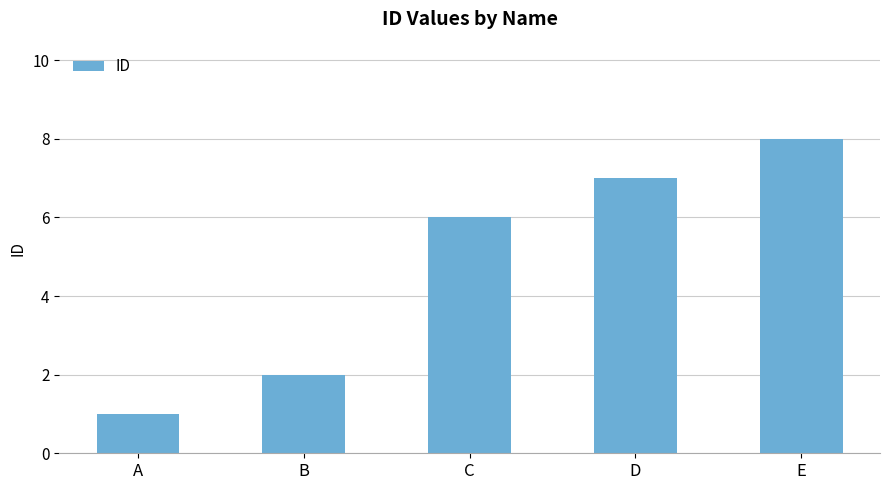

Which category has the lowest value across all series?

A